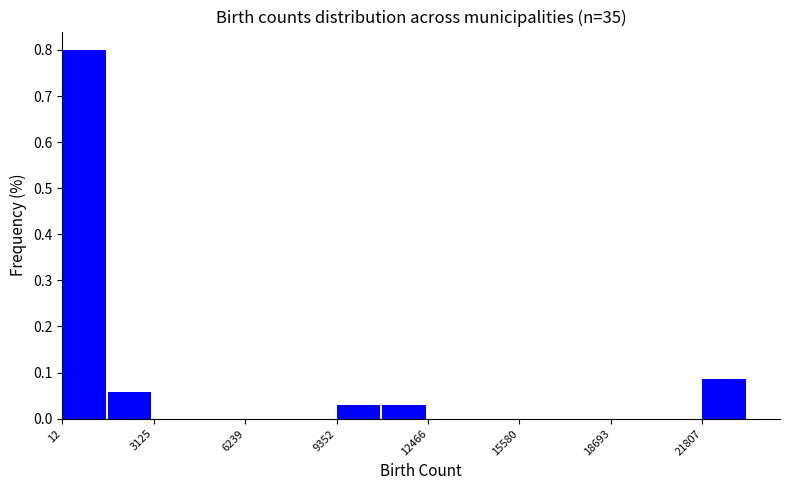

Read against the x-axis, roughly where is the centre of the tallest bar?

1000